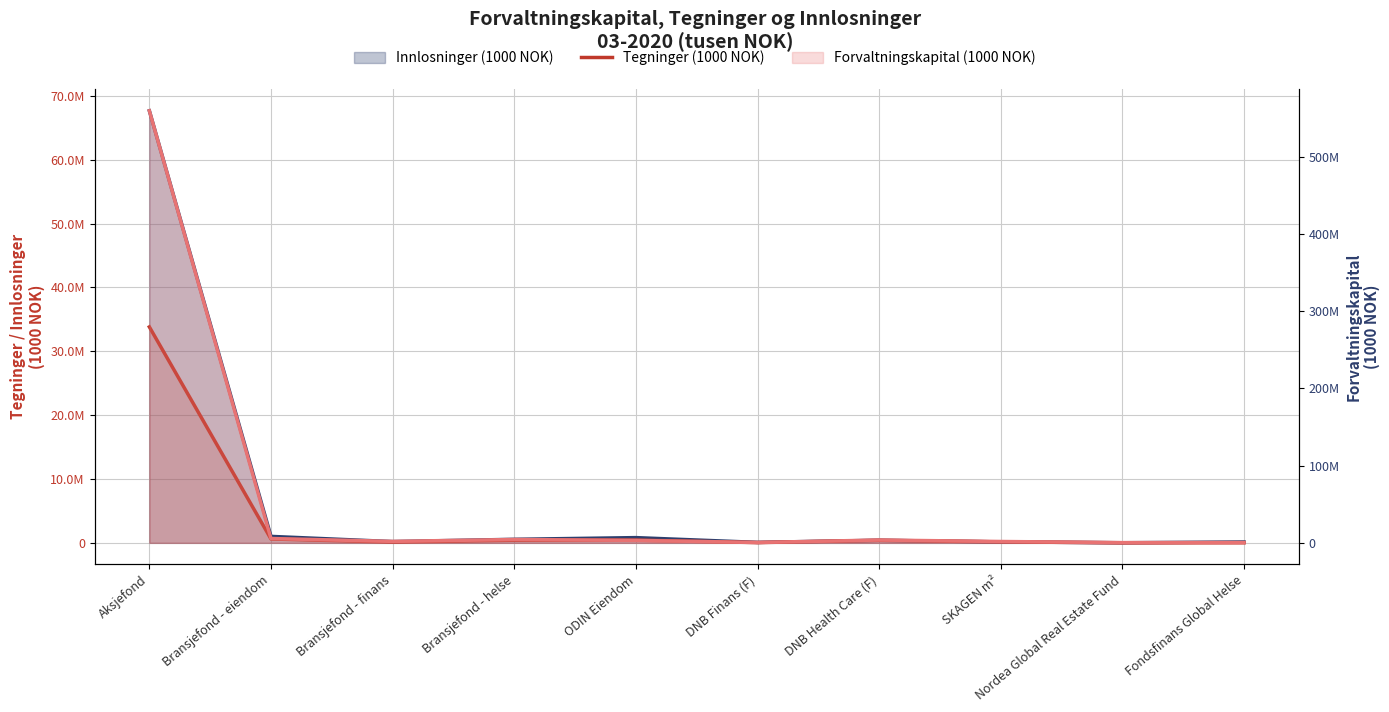

List the labels in order of value, largest first.

Aksjefond, Bransjefond - eiendom, ODIN Eiendom, Bransjefond - helse, DNB Health Care (F), SKAGEN m², Bransjefond - finans, DNB Finans (F), Fondsfinans Global Helse, Nordea Global Real Estate Fund